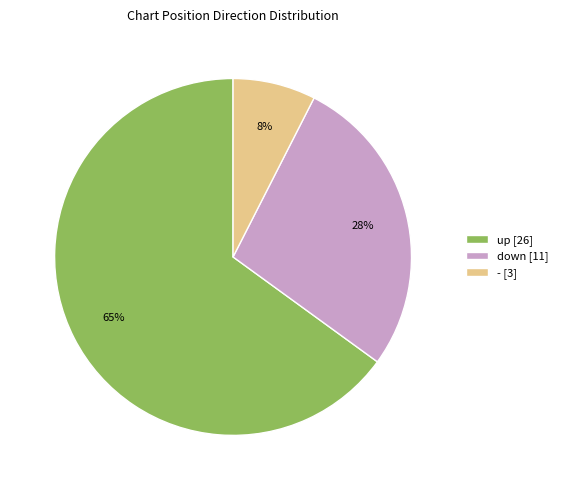

Does up account for over 50% of the chart?

Yes